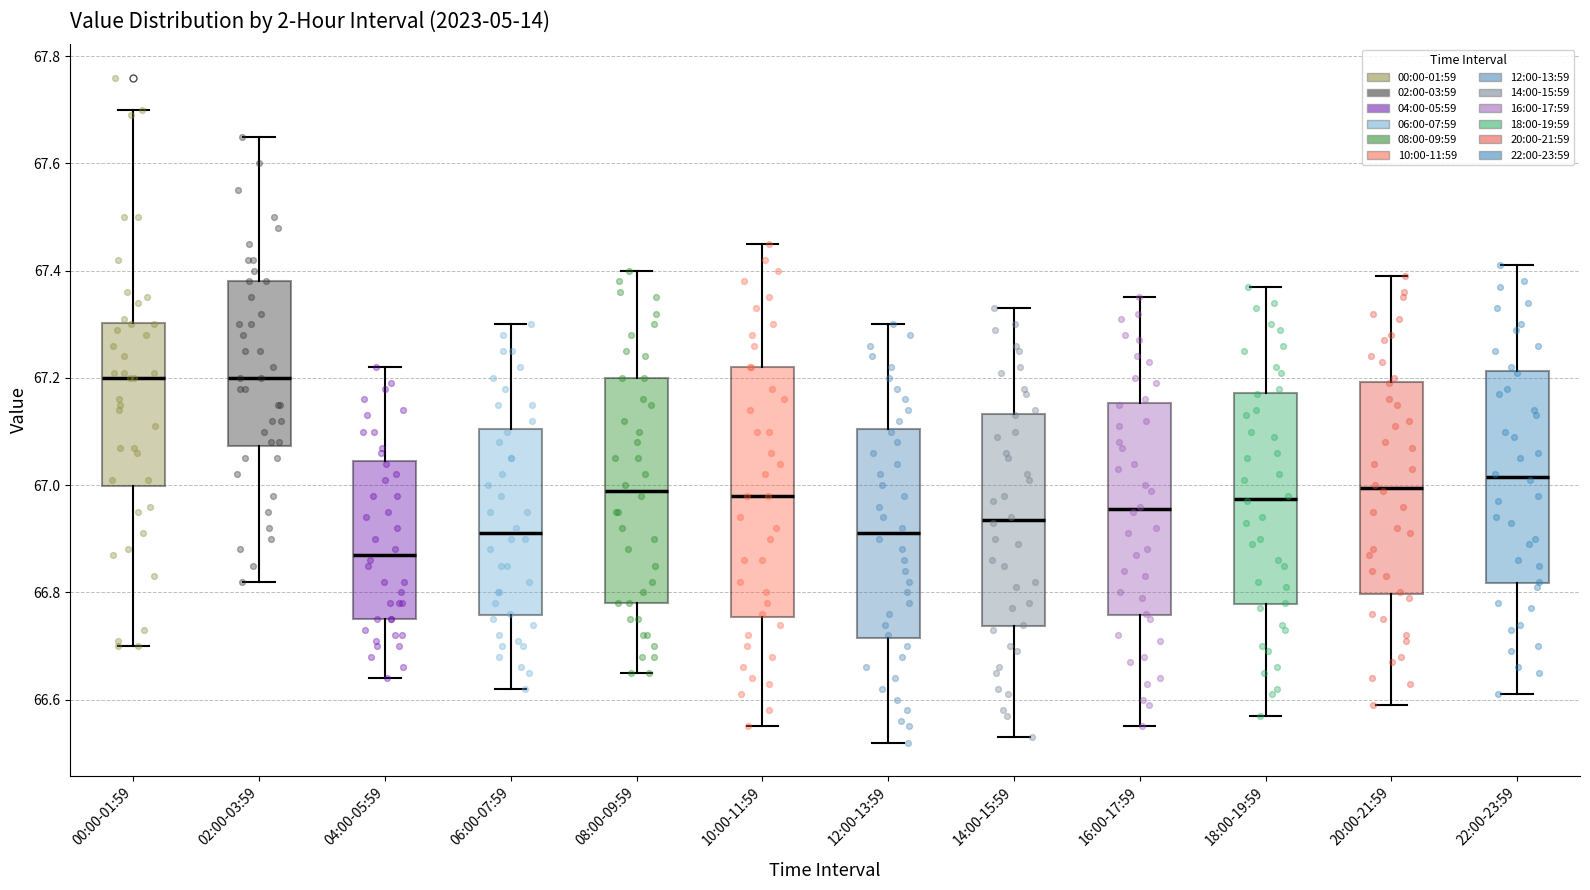

Where is the upper edge of the box for 04:00-05:59 on the y-axis? The values are not printed on the chart, so give them approximately, as read against the axis.

67.04